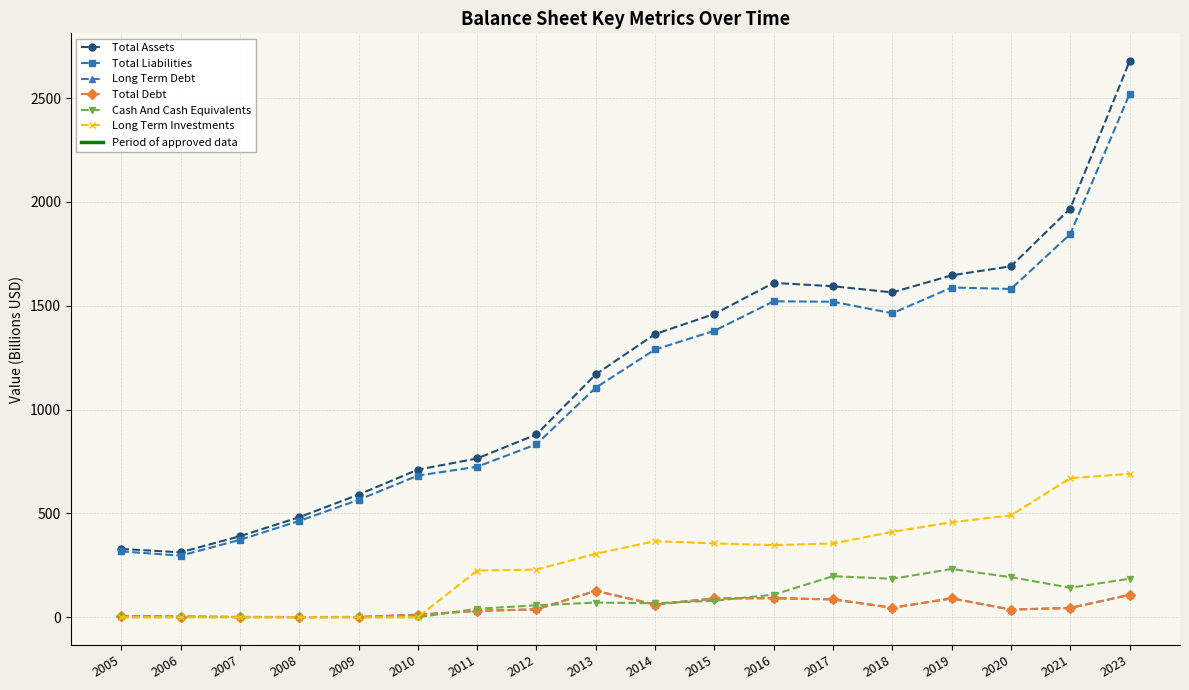

Is this an area chart (filled region under the line)?

No